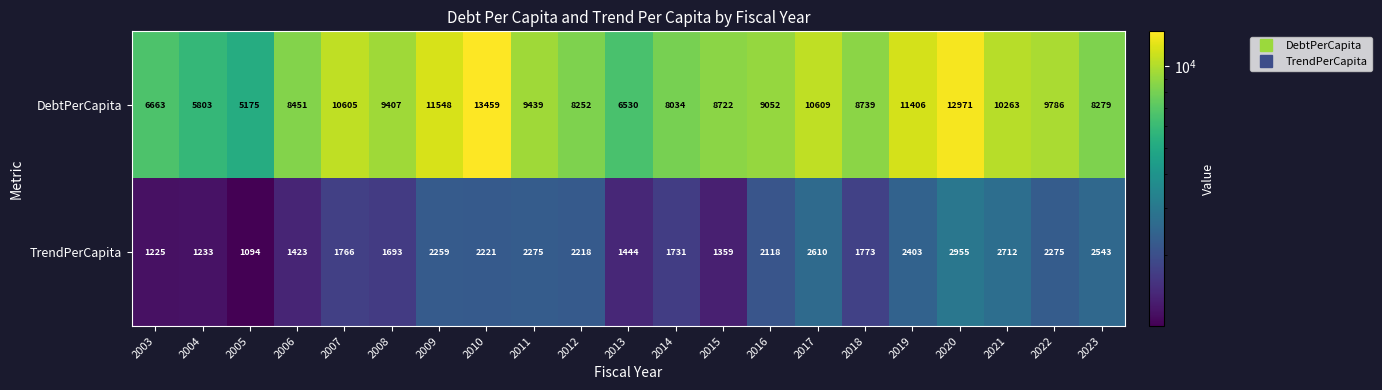

Where is DebtPerCapita nearest to the value 9317?

2008